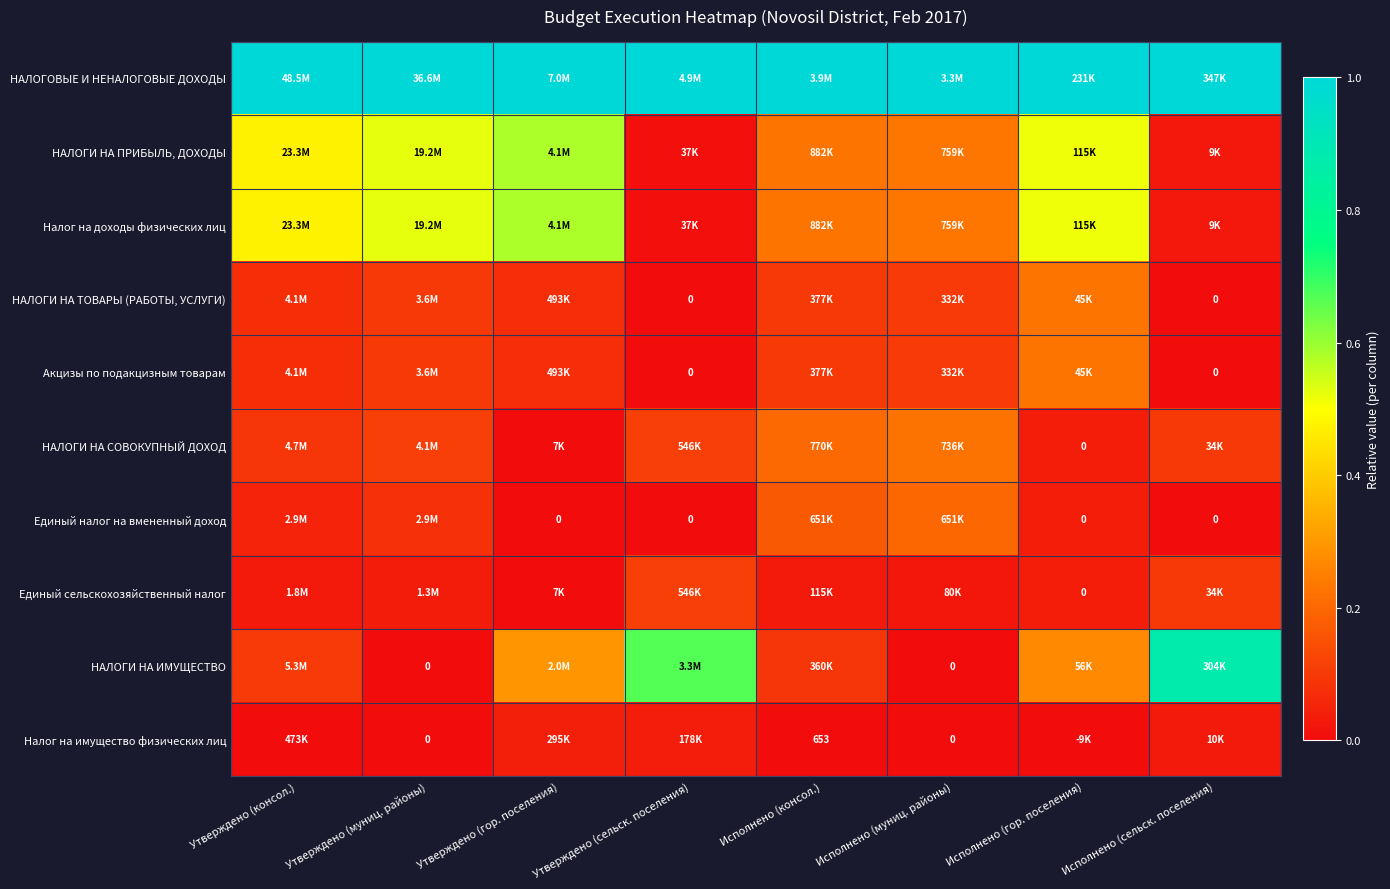

The value of Единый налог на вмененный доход at Исполнено (гор. поселения) is 0.0. True or false?

True